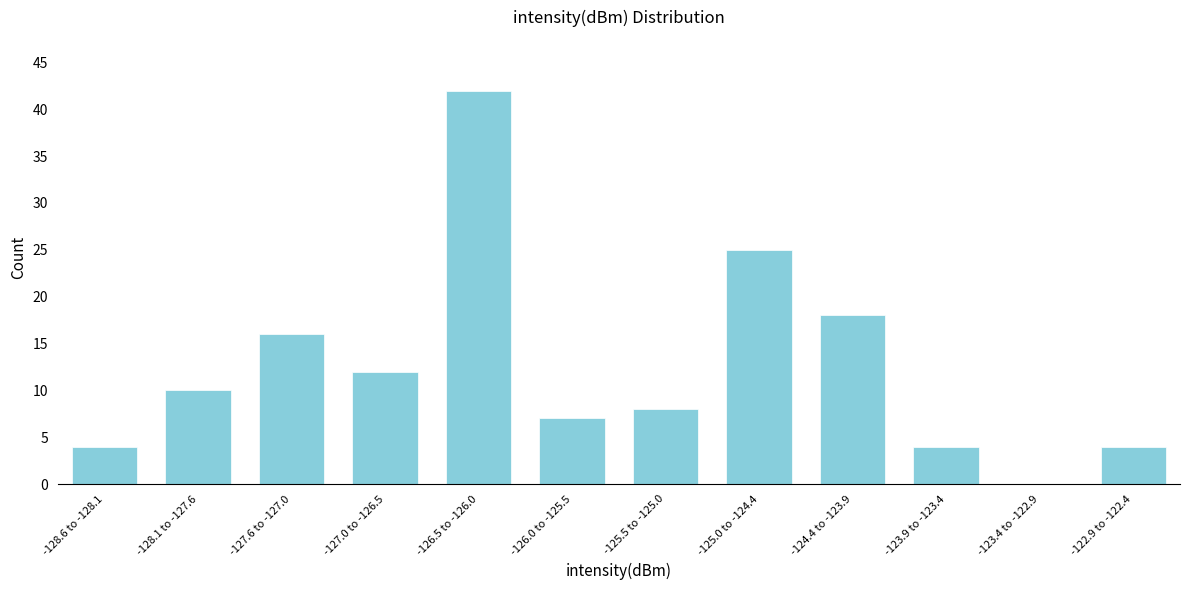

Reading right to left, what are all the values shown in this chart?

-122.9 to -122.4=4	-123.4 to -122.9=0	-123.9 to -123.4=4	-124.4 to -123.9=18	-125.0 to -124.4=25	-125.5 to -125.0=8	-126.0 to -125.5=7	-126.5 to -126.0=42	-127.0 to -126.5=12	-127.6 to -127.0=16	-128.1 to -127.6=10	-128.6 to -128.1=4